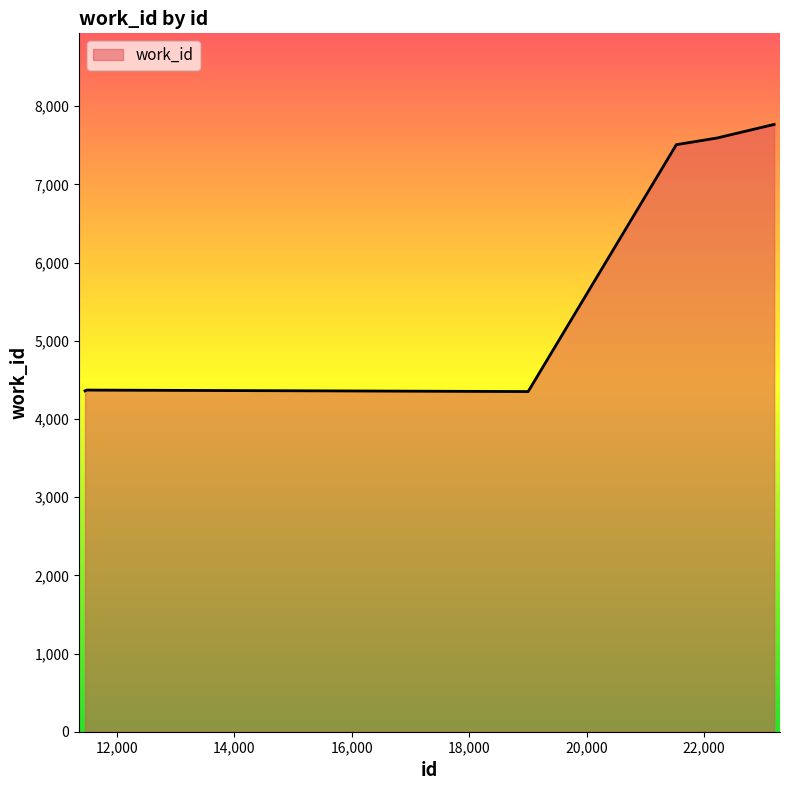

What is the difference between the maximum and minimum values?

3417